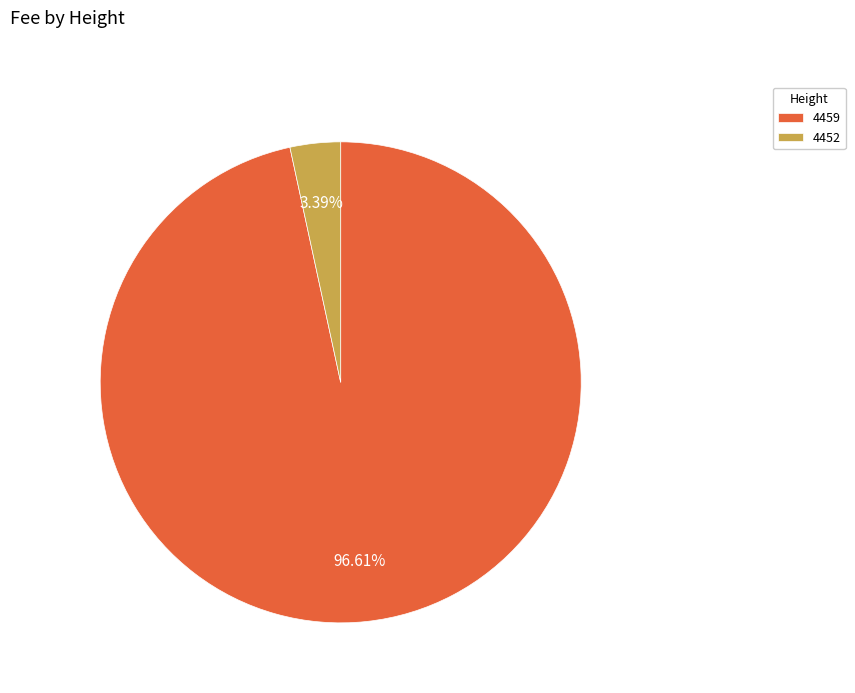

Between 4452 and 4459, which is larger?

4459